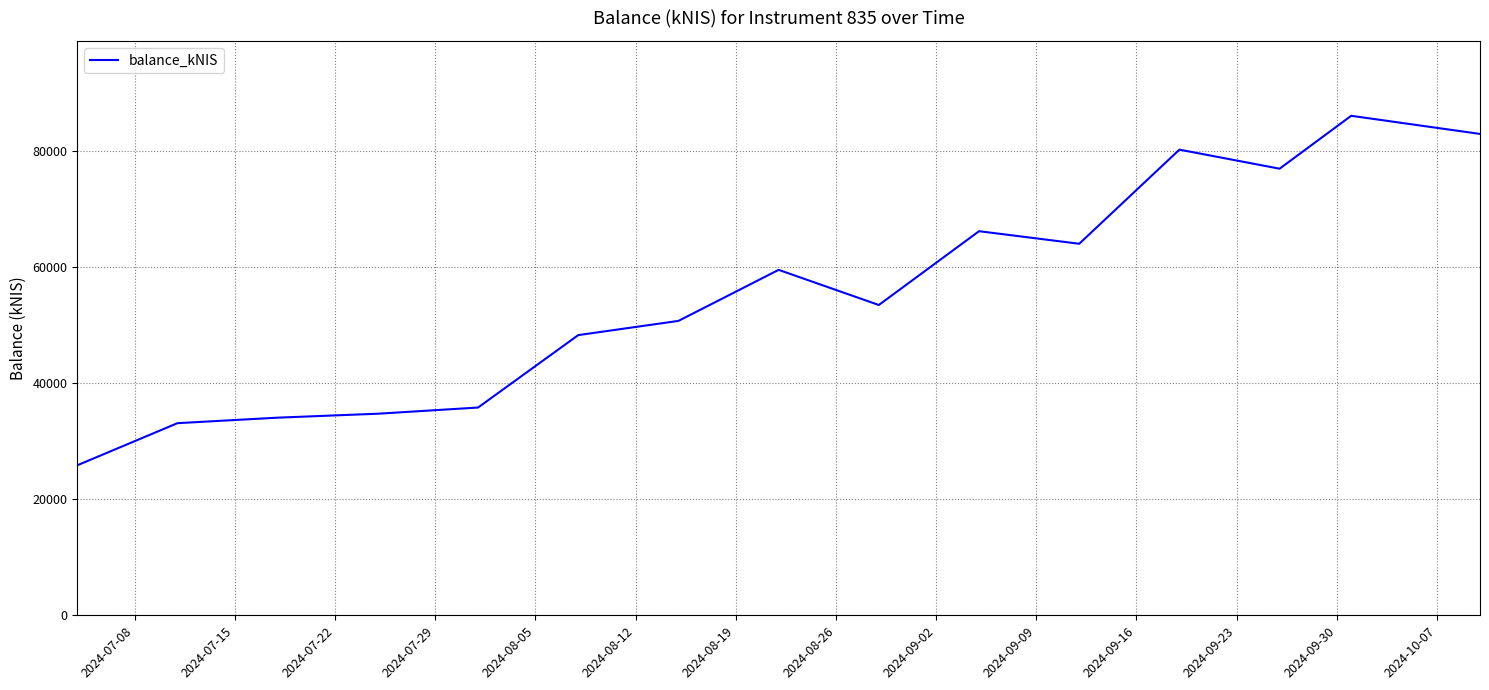

What is the difference between the maximum and minimum values?

60161.9